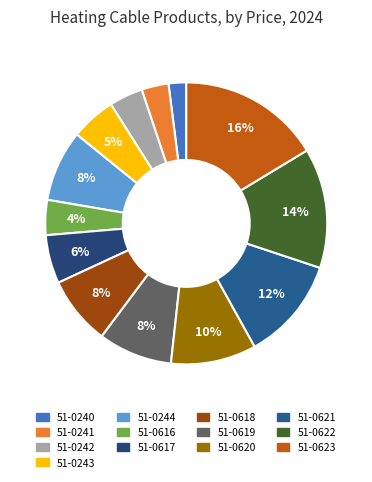

Which category has the smallest portion of the pie?

51-0240